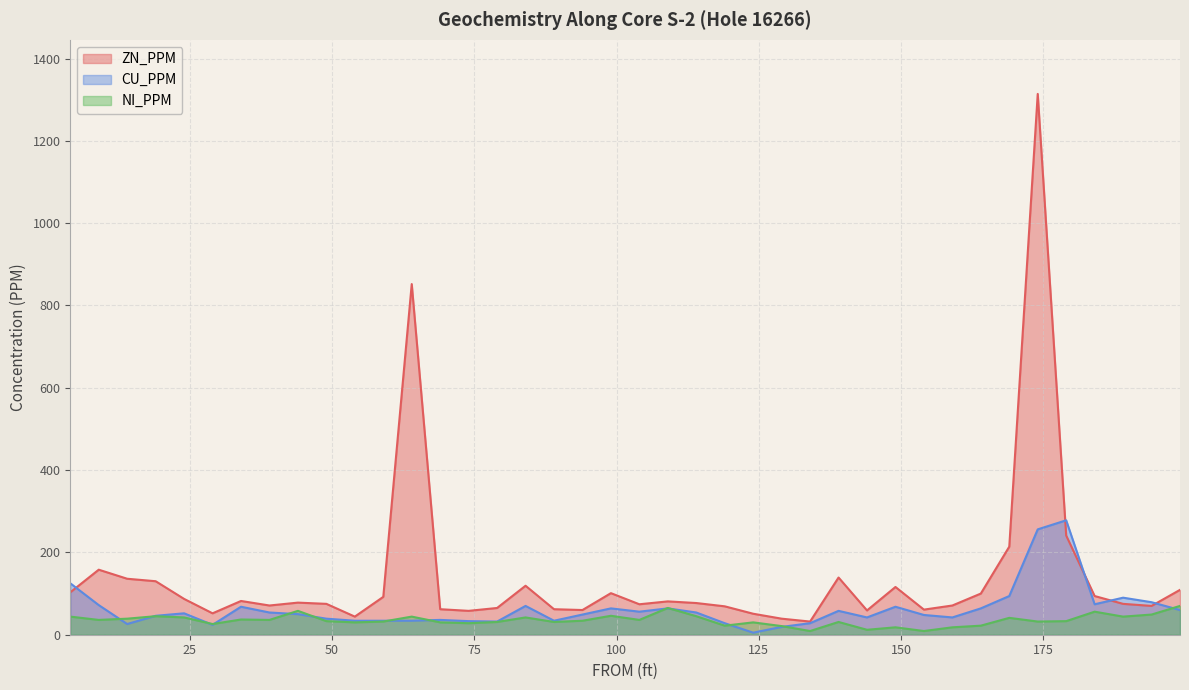

At which category is the sum across all series the highest?

174